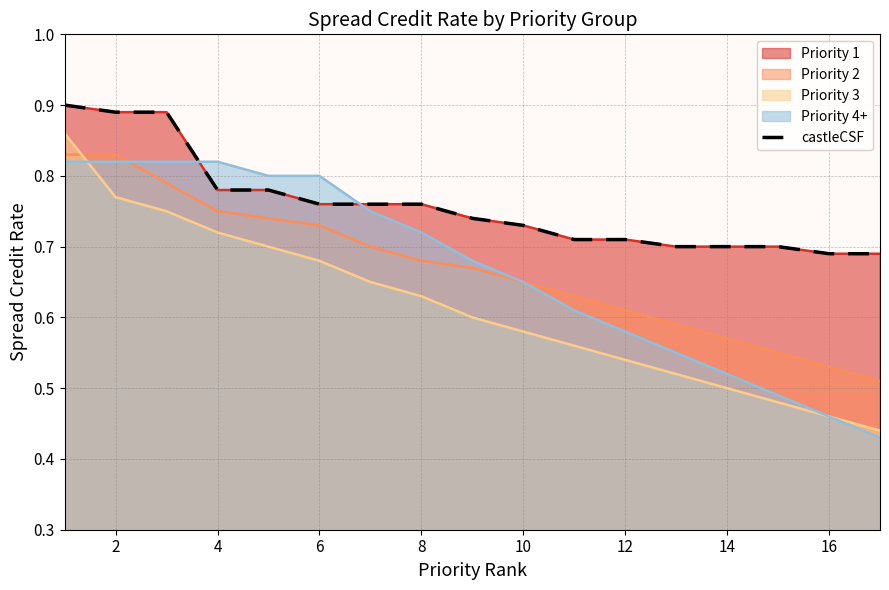

True or false: the data shows 0.3 at 14.

False